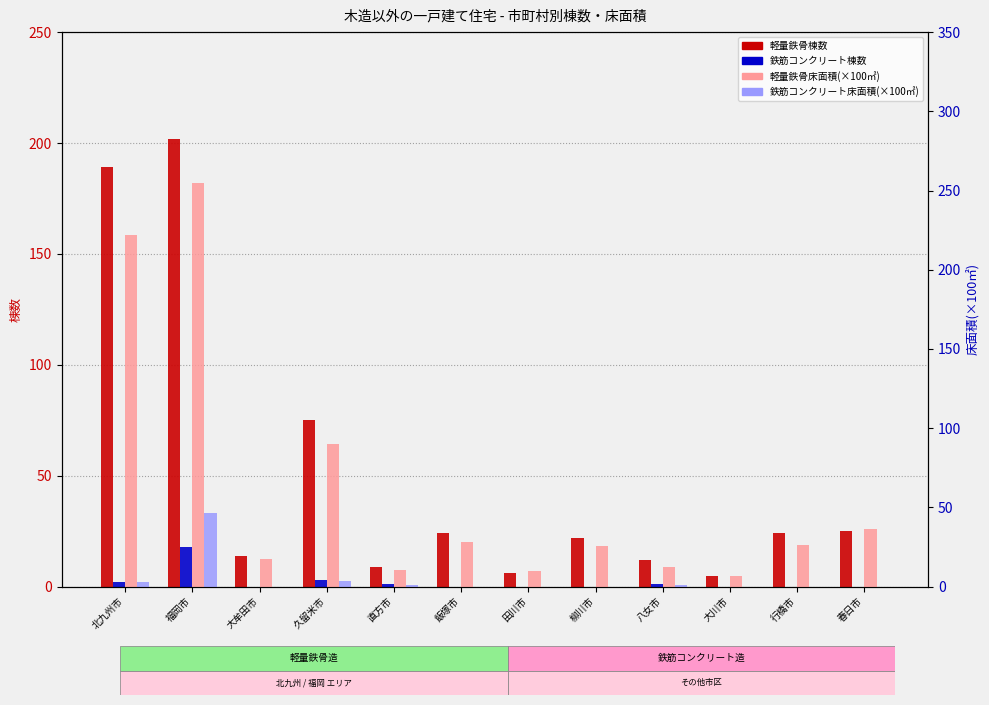

How many bars are there in each group?

4